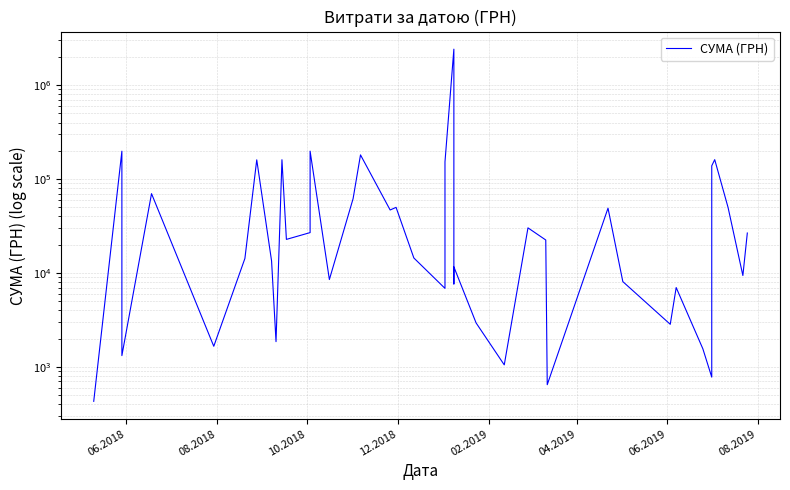

The value at 10.2018 is 1827.5. True or false?

False